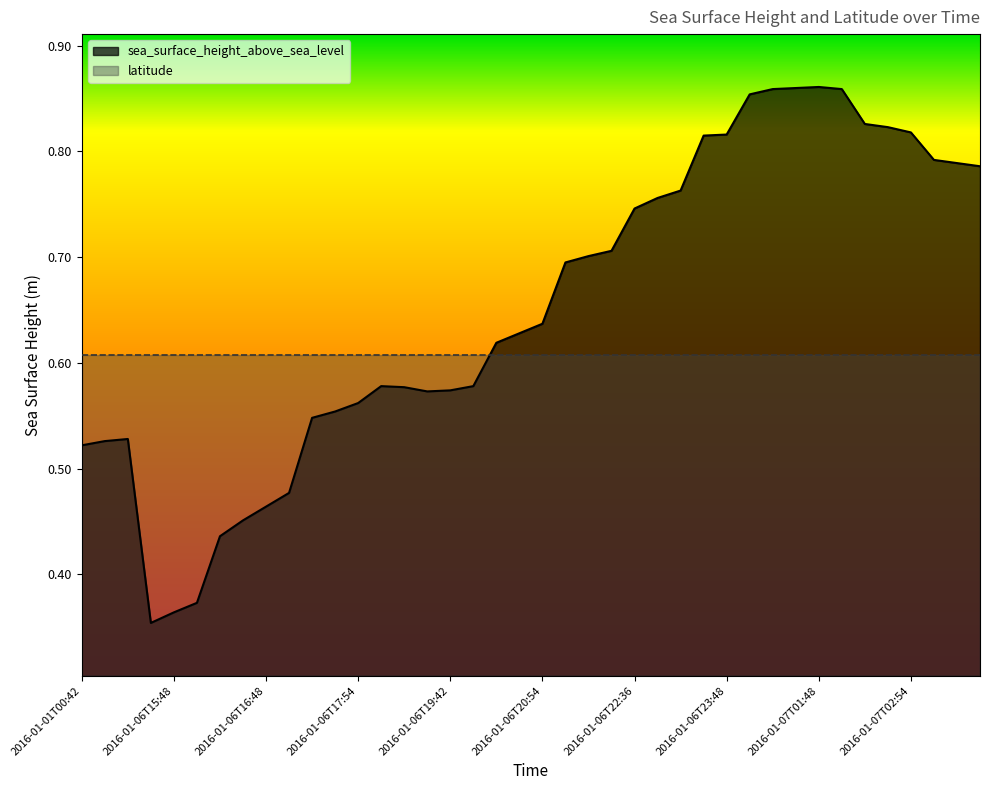

What is the sum of the values at 2016-01-07T01:48 and 2016-01-06T19:42?

1.4